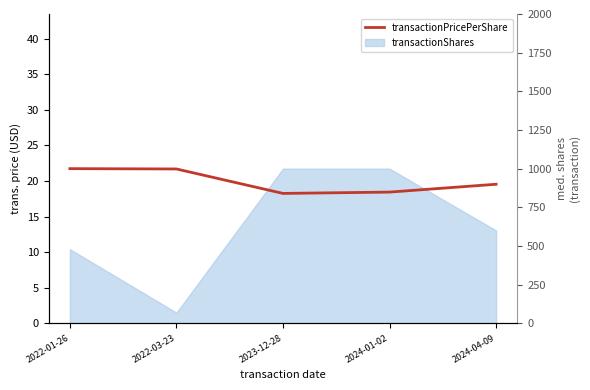

The chart shows a value of 21.7 at 2022-01-26. True or false?

True